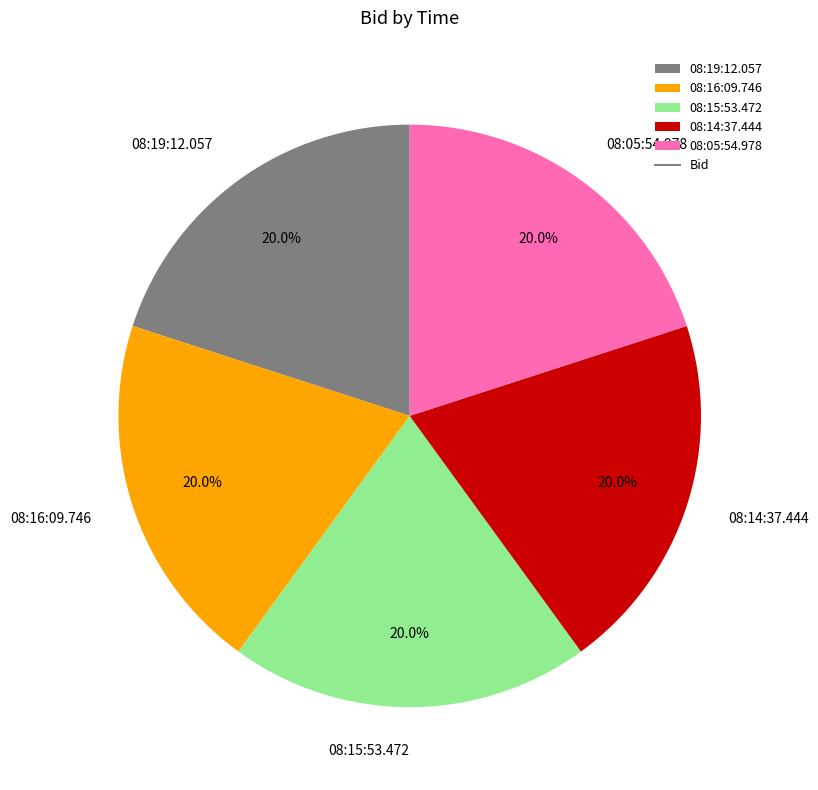

True or false: 08:05:54.978 accounts for 14% of the total.

False